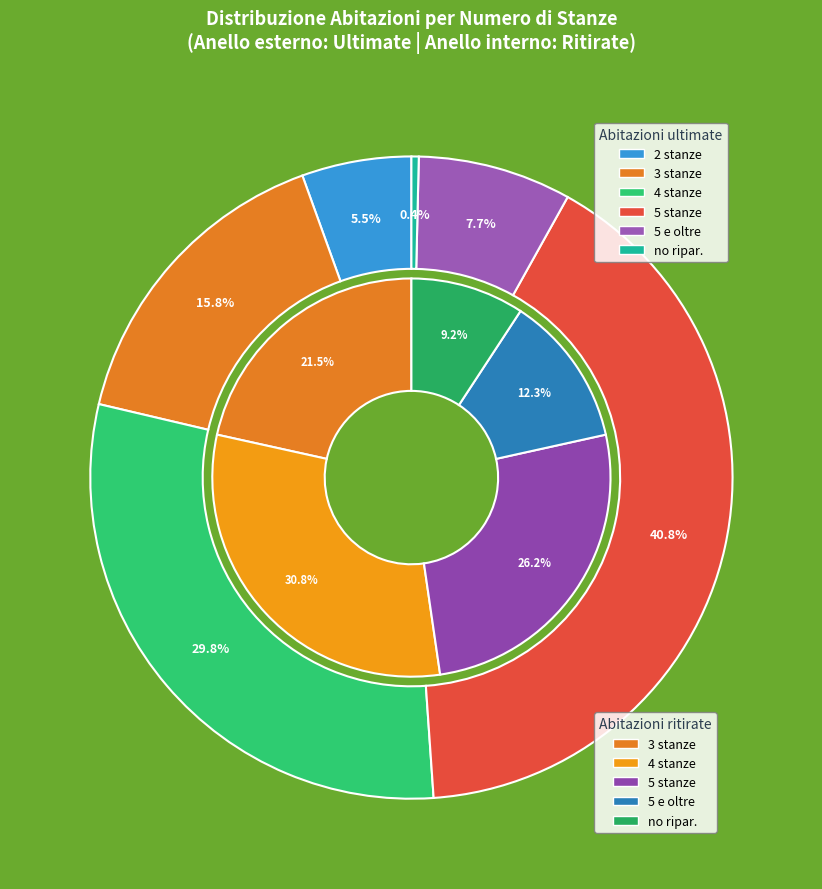

Which has a higher value, 4 stanze or 5 e oltre?

4 stanze